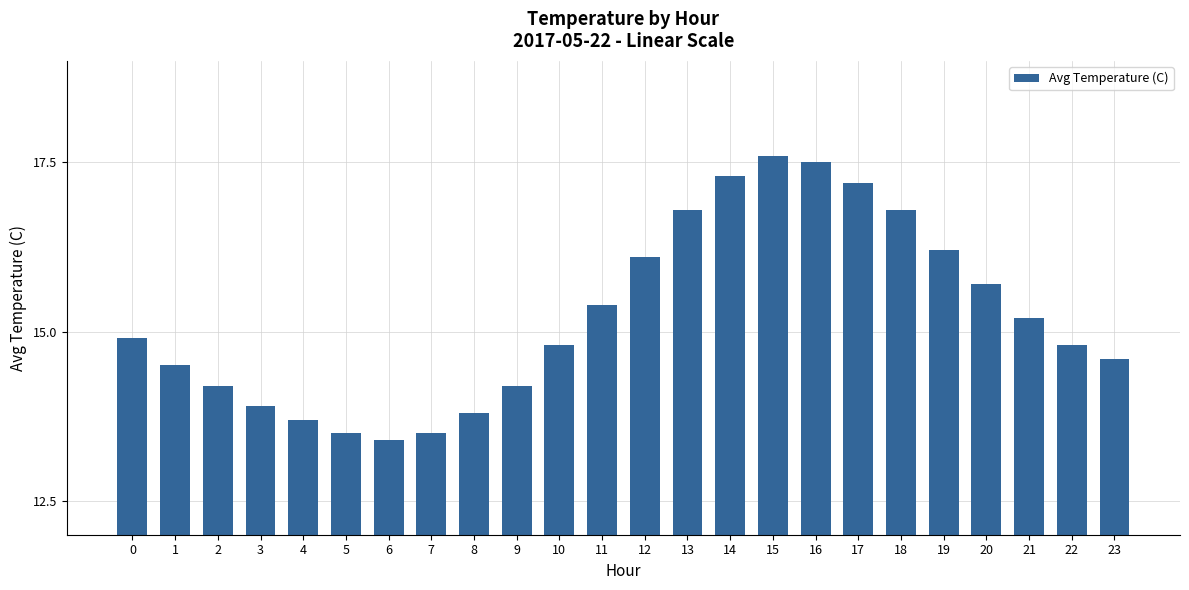

How many values exceed 14?

18